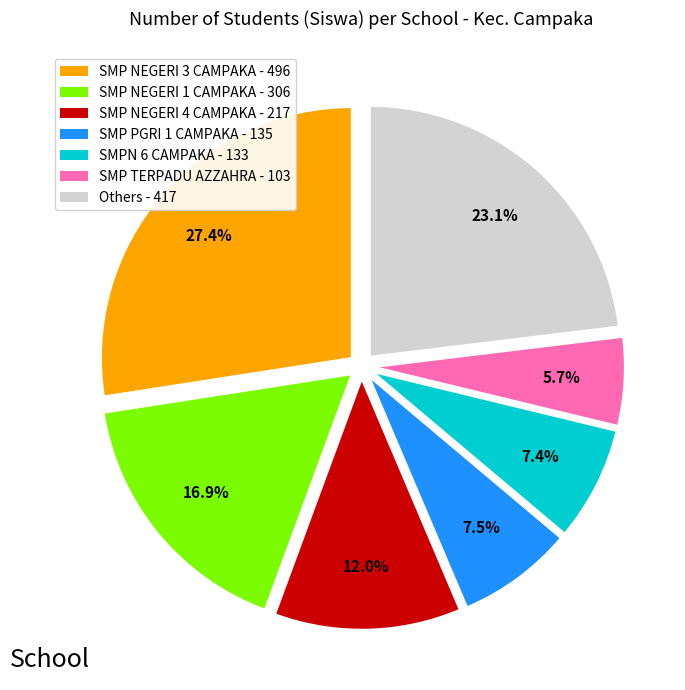

Is Others - 417 the majority of the pie?

No